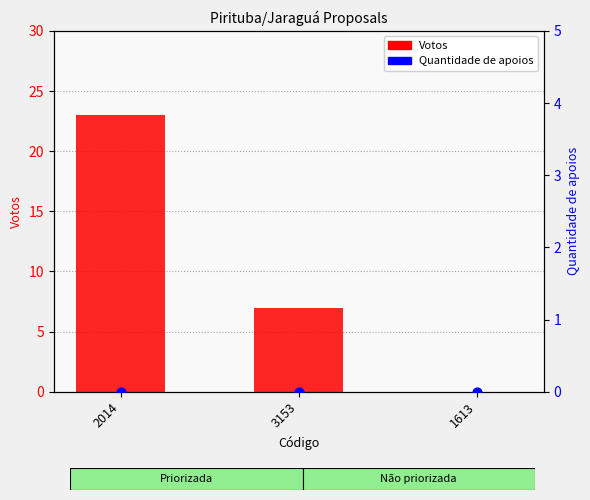

Which series reaches the minimum Y coordinate?

Votos